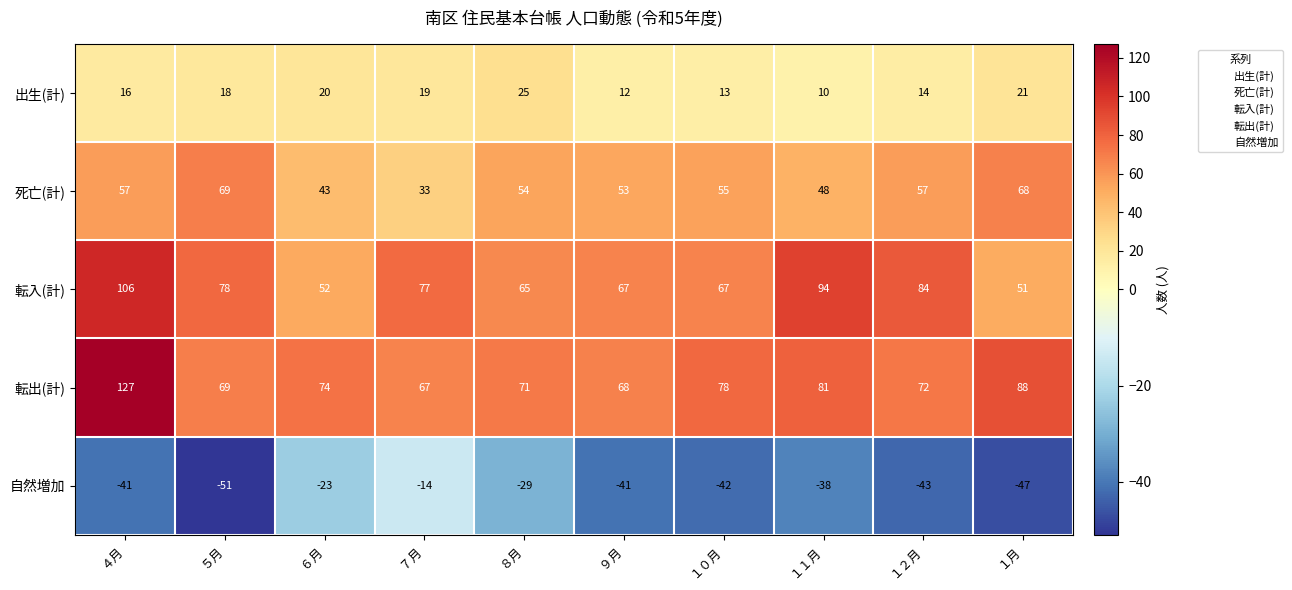

How many values in the 死亡(計) series are below 55?

5